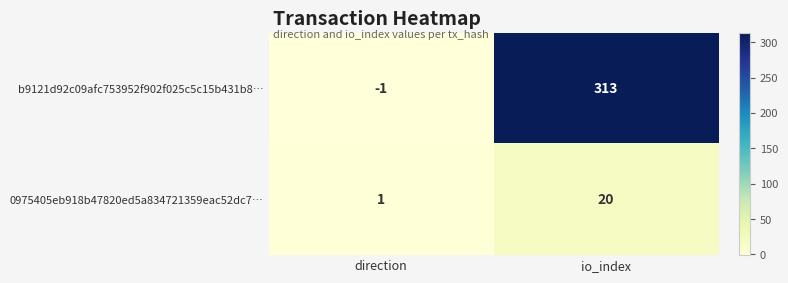

Rank the series by their maximum value, from highest to lowest.

b9121d92c09afc753952f902f025c5c15b431b8…, 0975405eb918b47820ed5a834721359eac52dc7…